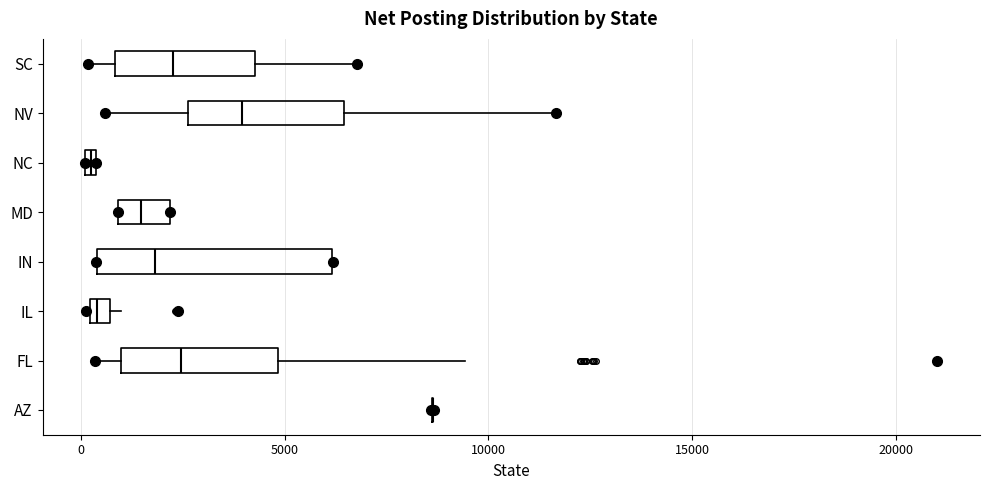

Comparing the boxes themselves (not the whiskers), which one is the widest?

IN